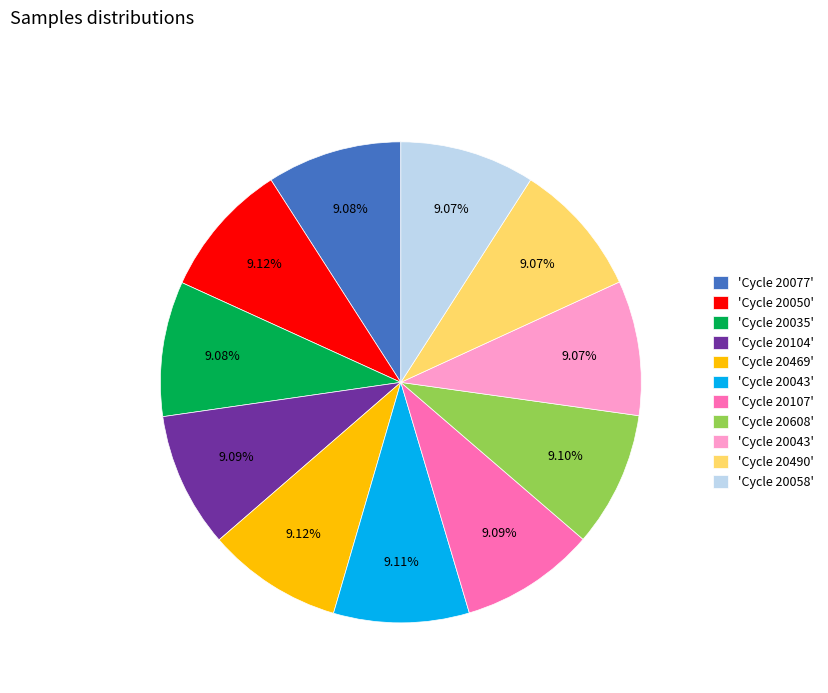

Does any single category account for the majority?

No